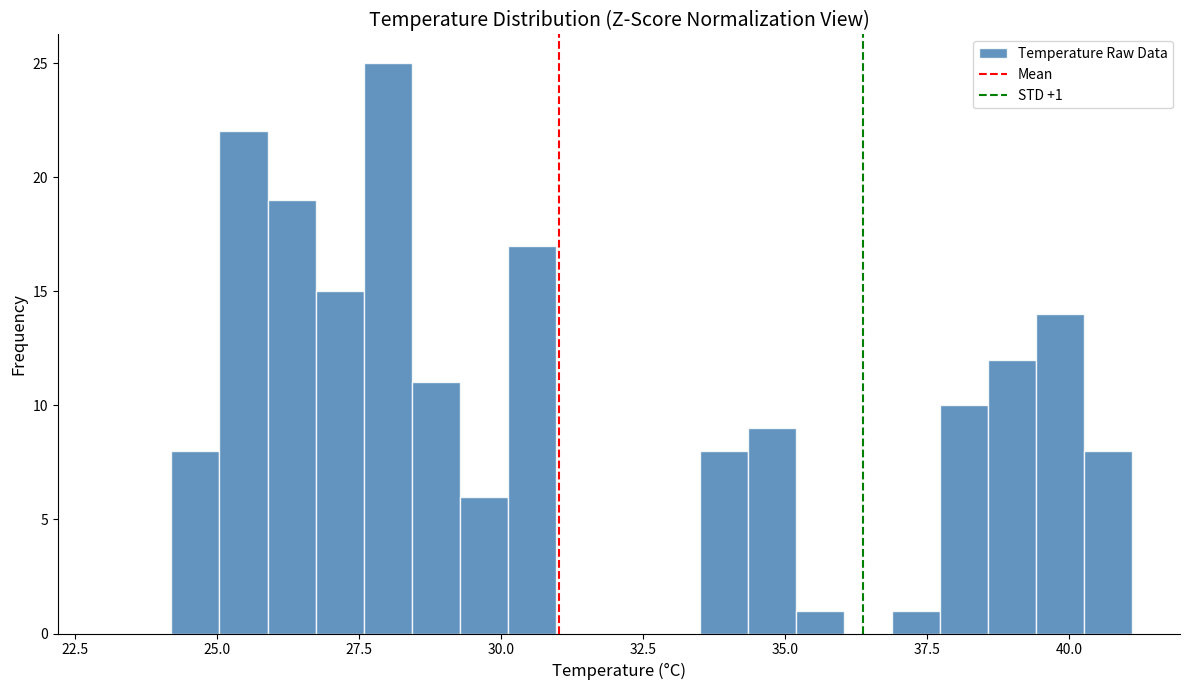

Read against the x-axis, roughly where is the centre of the tallest bar?

28.0